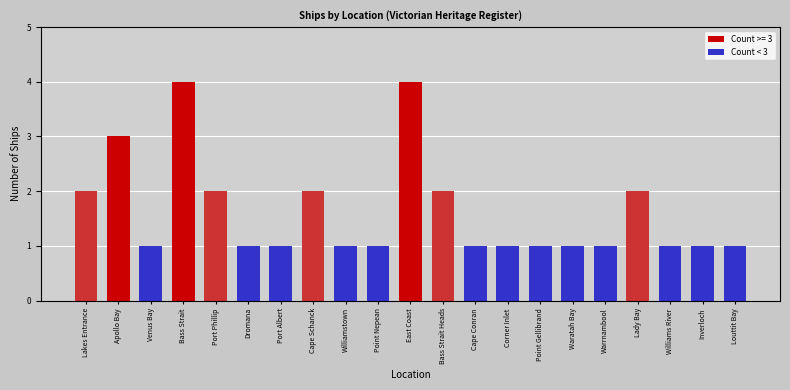

What is the maximum value shown in the chart?

4